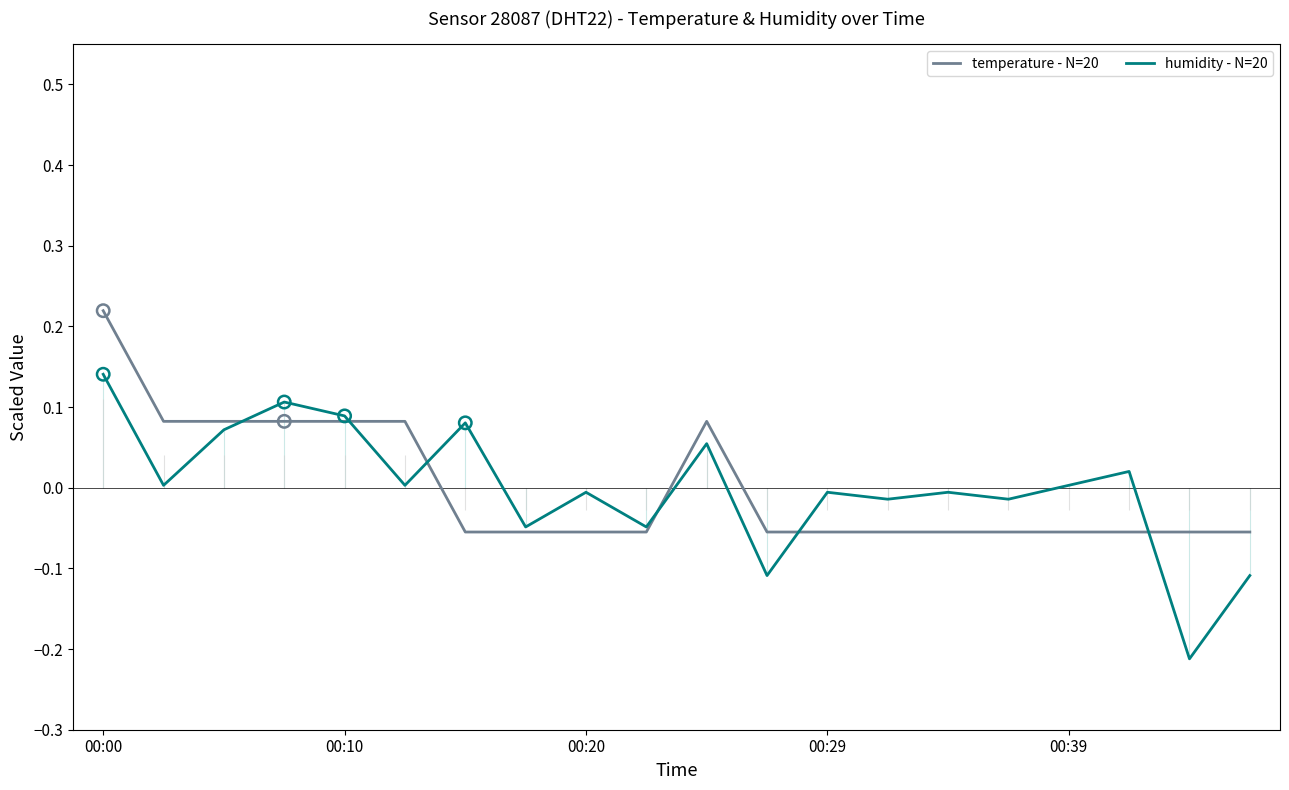

Is the value of humidity - N=20 at 00:10 greater than the value of temperature - N=20 at 7?

Yes